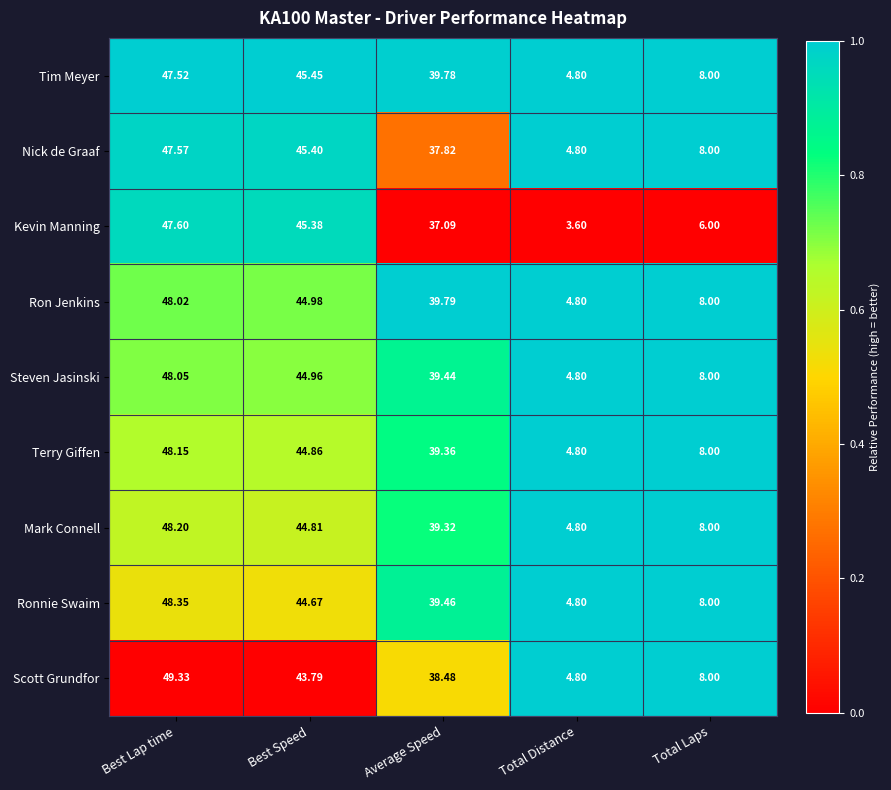

At which label is Mark Connell closest to 26?

Average Speed